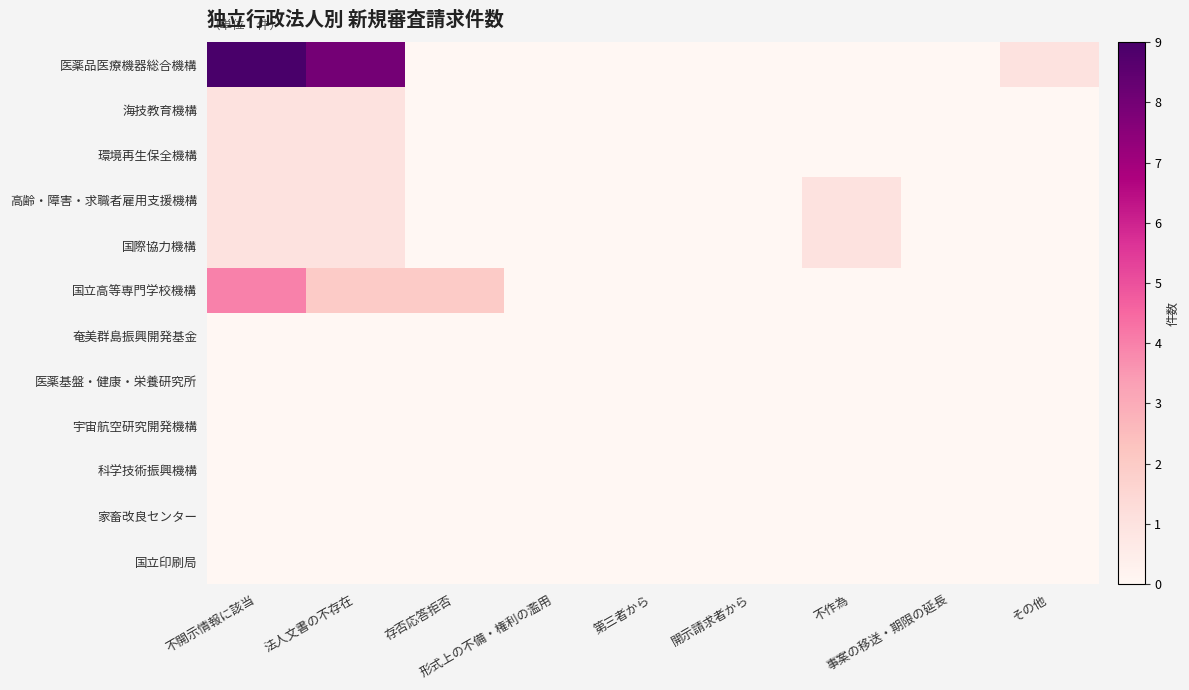

Which series has the largest range (max minus min)?

医薬品医療機器総合機構